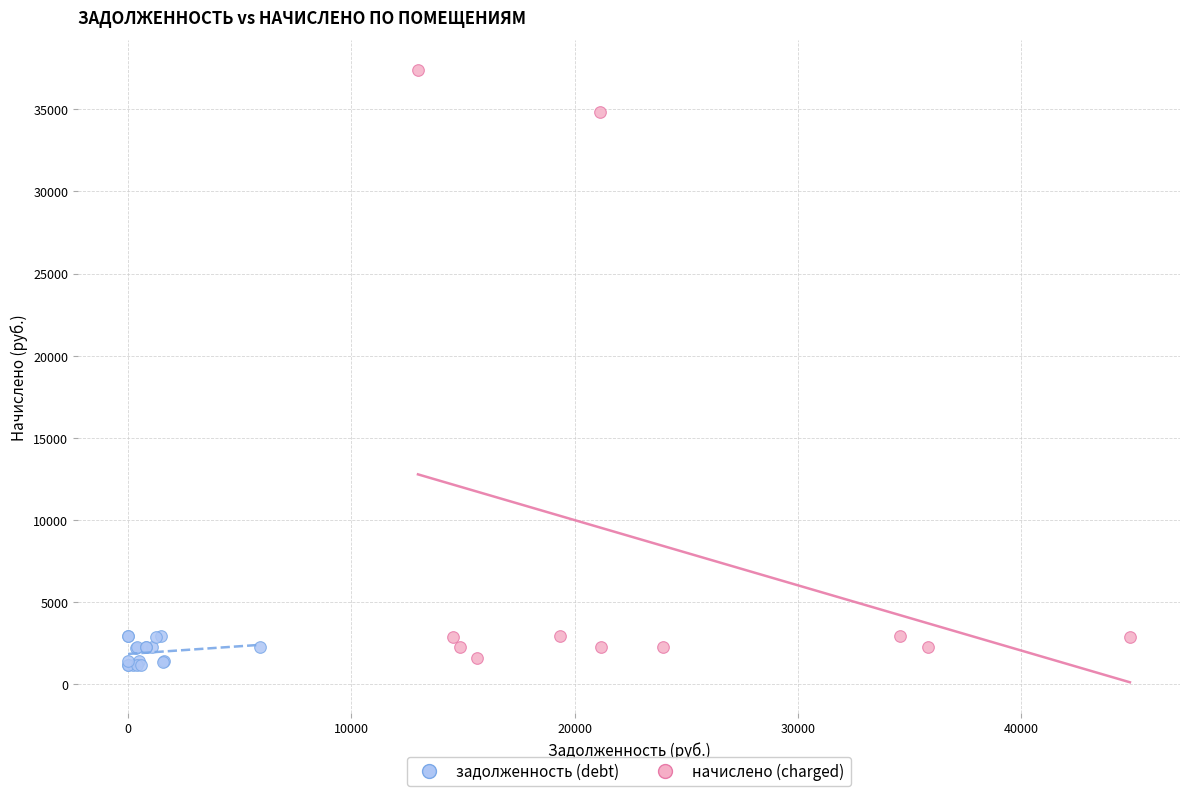

Which series has the widest spread of Y values?

начислено (charged)